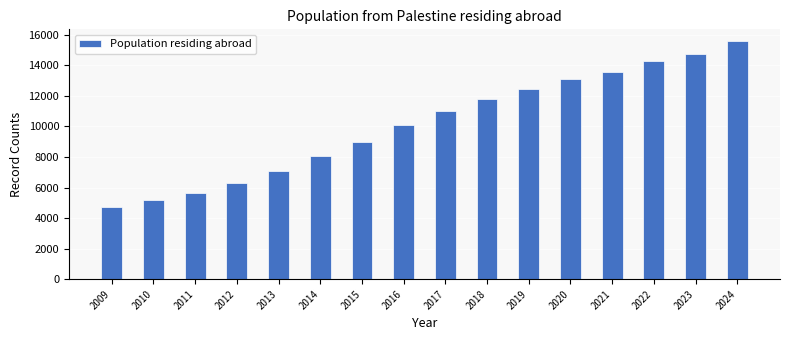

List the labels in order of value, largest first.

2024, 2023, 2022, 2021, 2020, 2019, 2018, 2017, 2016, 2015, 2014, 2013, 2012, 2011, 2010, 2009